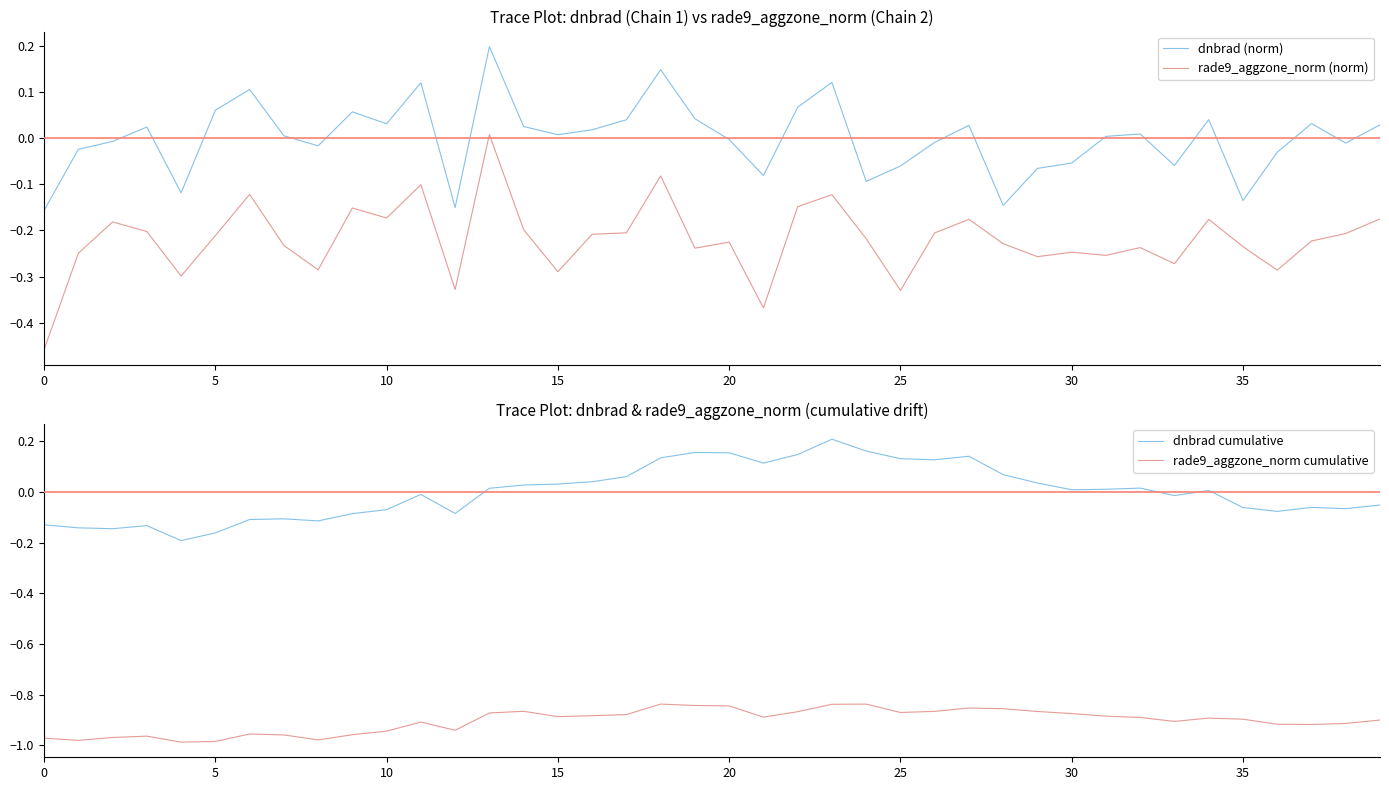

At 27, list the series in order from largest to smallest.

dnbrad cumulative, dnbrad (norm), rade9_aggzone_norm (norm), rade9_aggzone_norm cumulative